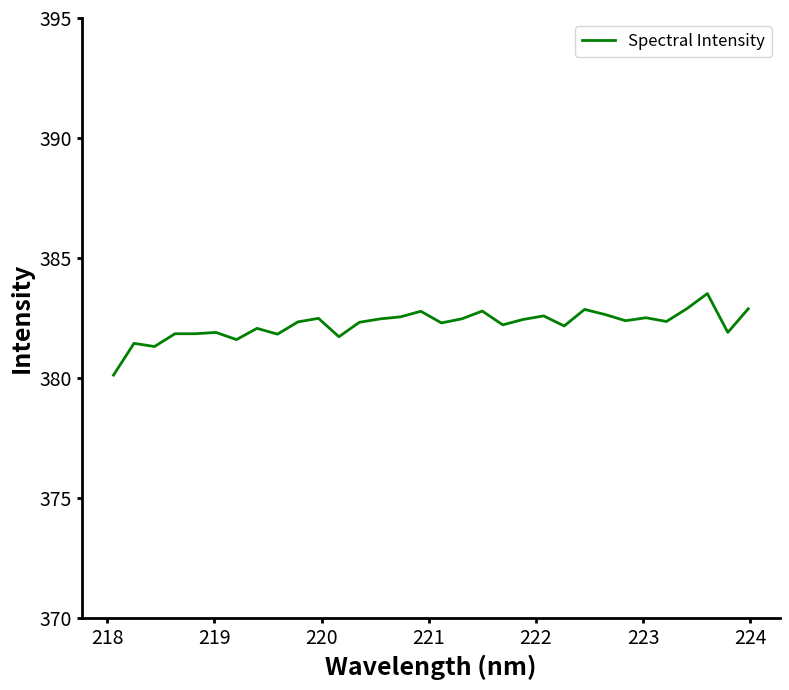

What is the maximum value shown in the chart?

383.5